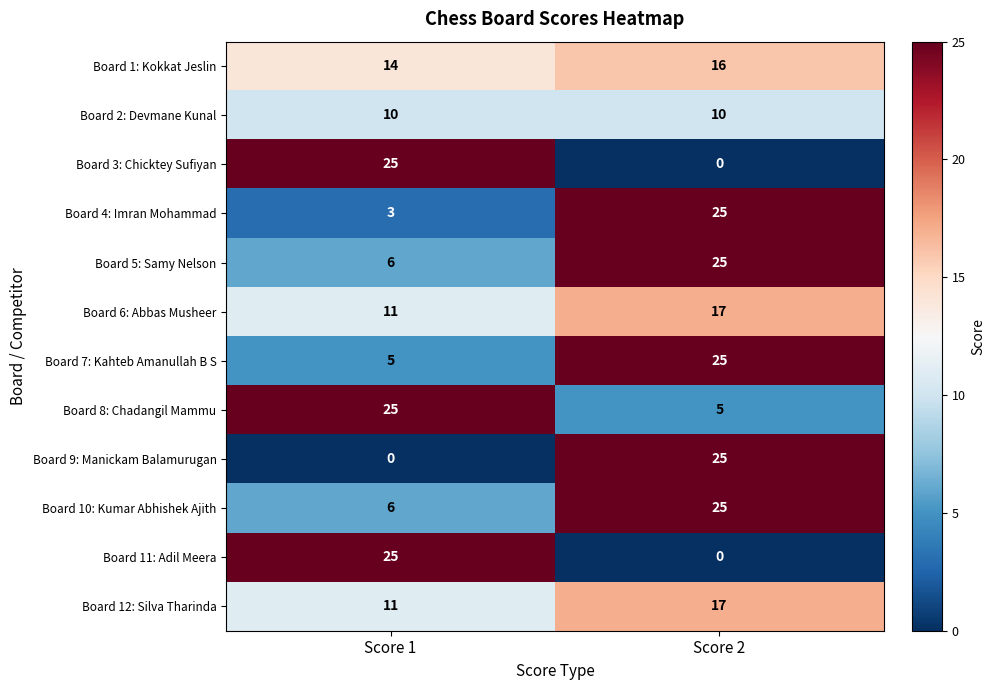

What is the maximum value for Board 9: Manickam Balamurugan?

25